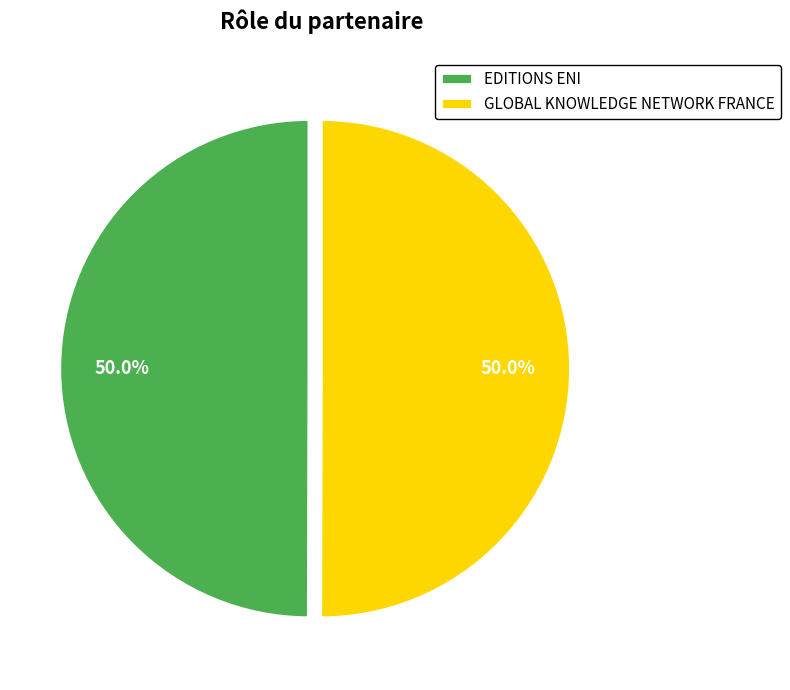

True or false: EDITIONS ENI accounts for 37% of the total.

False